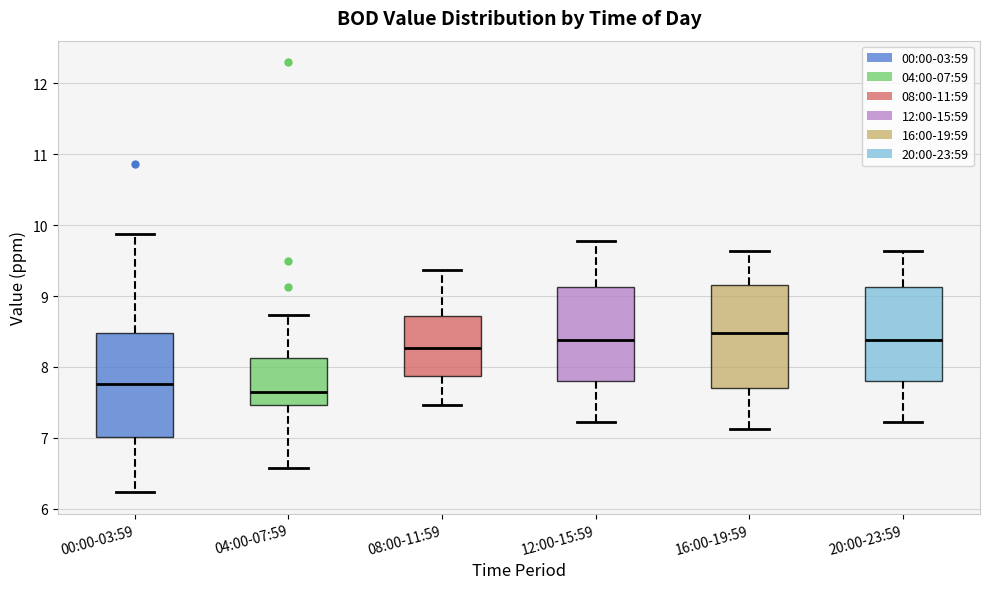

Reading left to right, read every box against the y-axis: the position of its median line, the range the box covers, and the ends of its whiskers. The values are not printed on the chart, so give them approximately, as read against the axis.

00:00-03:59: median 7.8, box 7.0 to 8.5, whiskers 6.2 to 9.9
04:00-07:59: median 7.7, box 7.5 to 8.1, whiskers 6.6 to 8.7
08:00-11:59: median 8.3, box 7.9 to 8.7, whiskers 7.5 to 9.4
12:00-15:59: median 8.4, box 7.8 to 9.1, whiskers 7.2 to 9.8
16:00-19:59: median 8.5, box 7.7 to 9.2, whiskers 7.1 to 9.6
20:00-23:59: median 8.4, box 7.8 to 9.1, whiskers 7.2 to 9.6